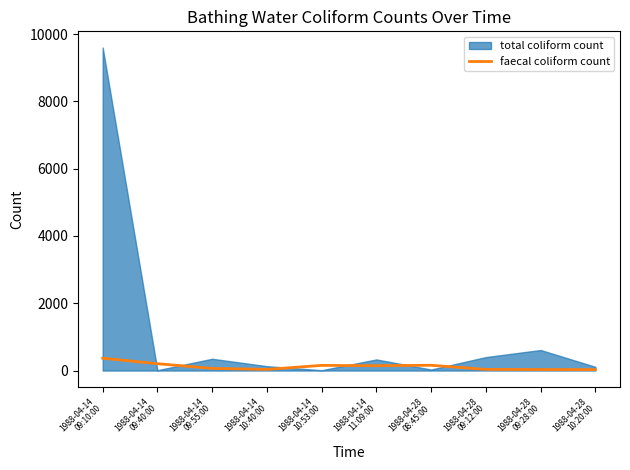

What is the minimum value shown in the chart?

26.7